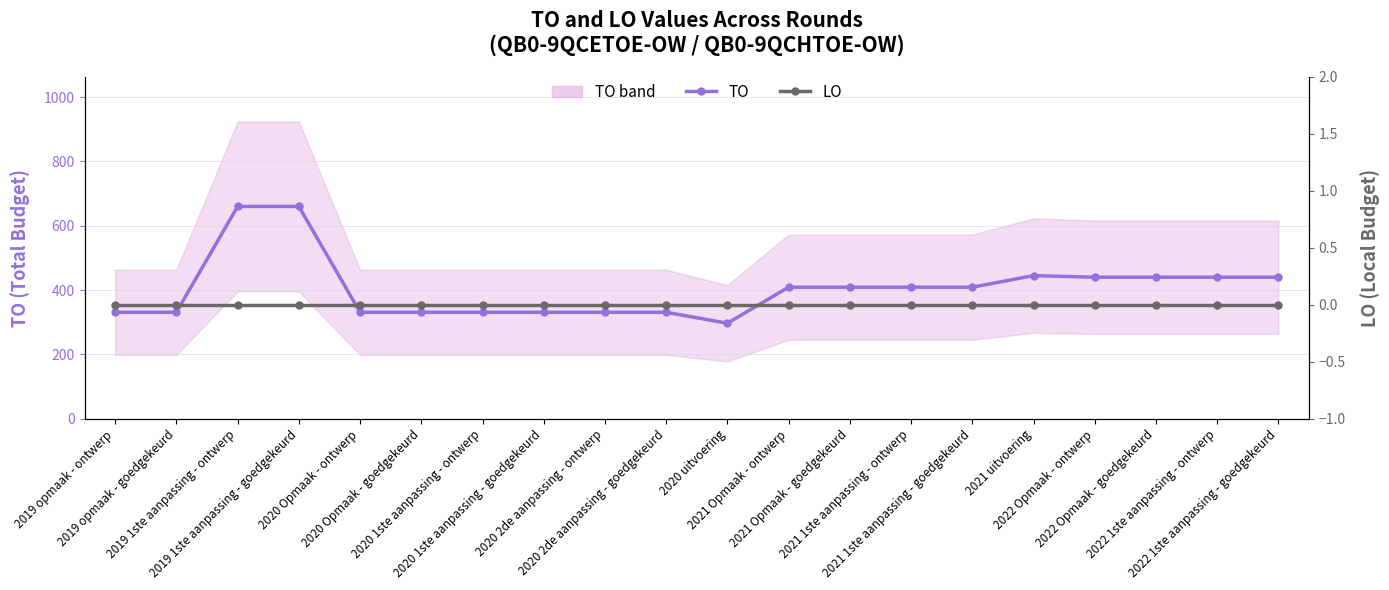

Count the number of categories in the chart.

20